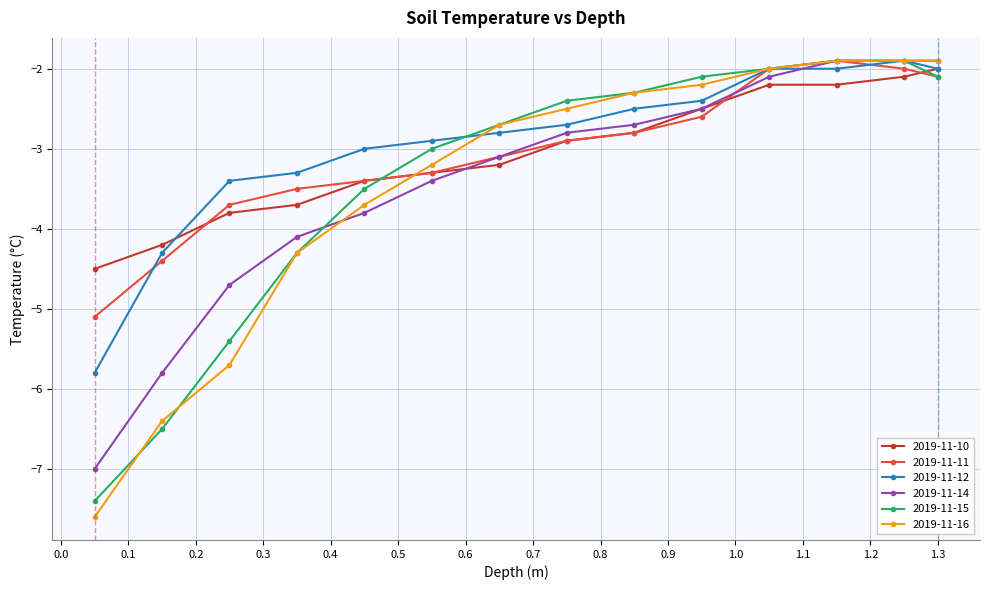

What is the minimum value for 2019-11-14?

-7.0